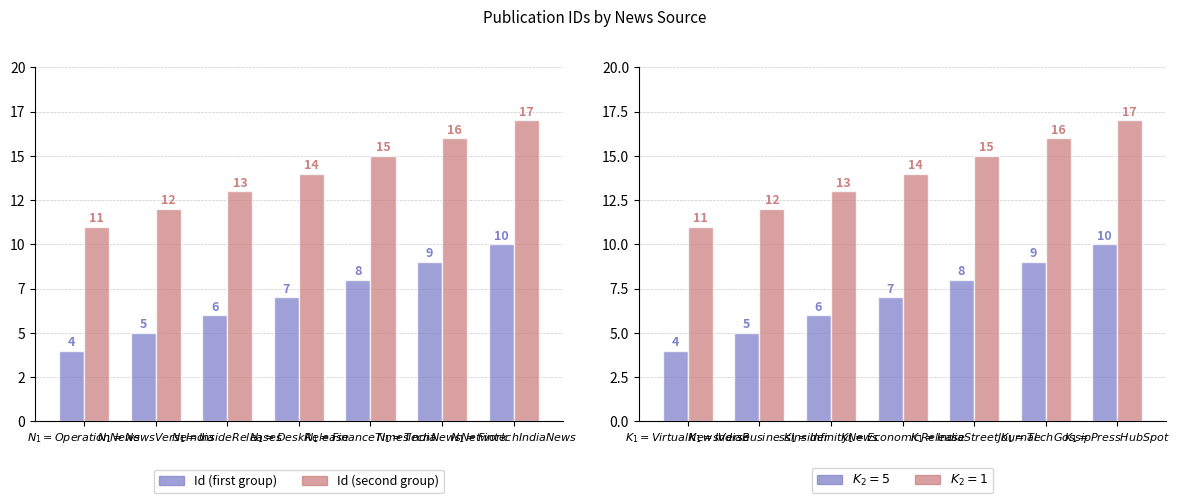

At how many categories does at least one series exceed 6?

7